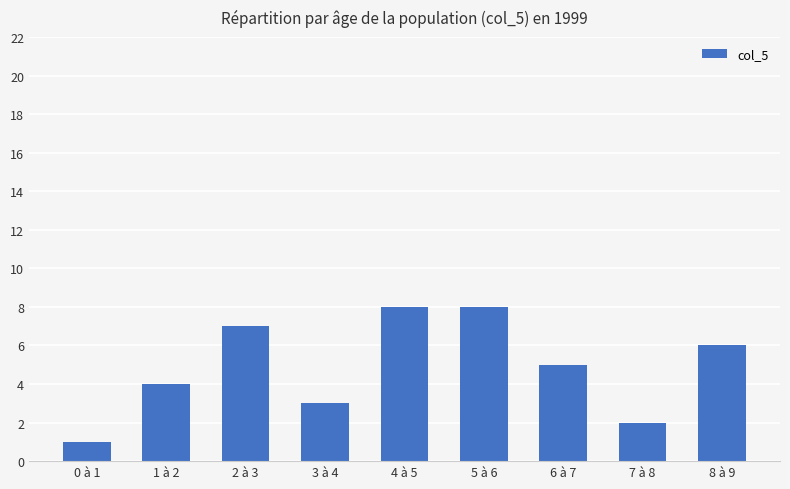

What is the maximum value shown in the chart?

8